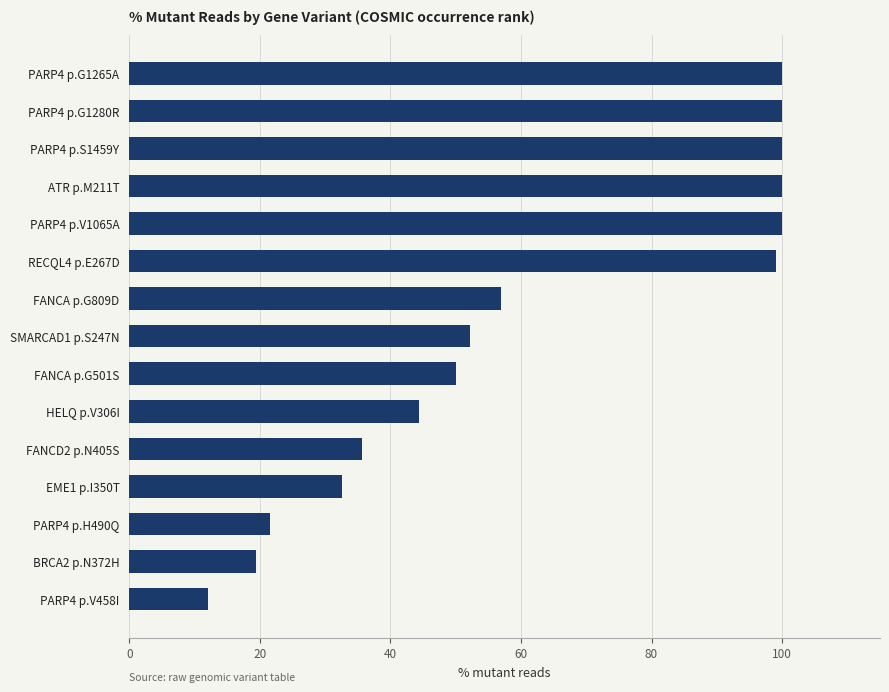

Approximately how many times larger is the value at ATR p.M211T compared to PARP4 p.H490Q?

4.7